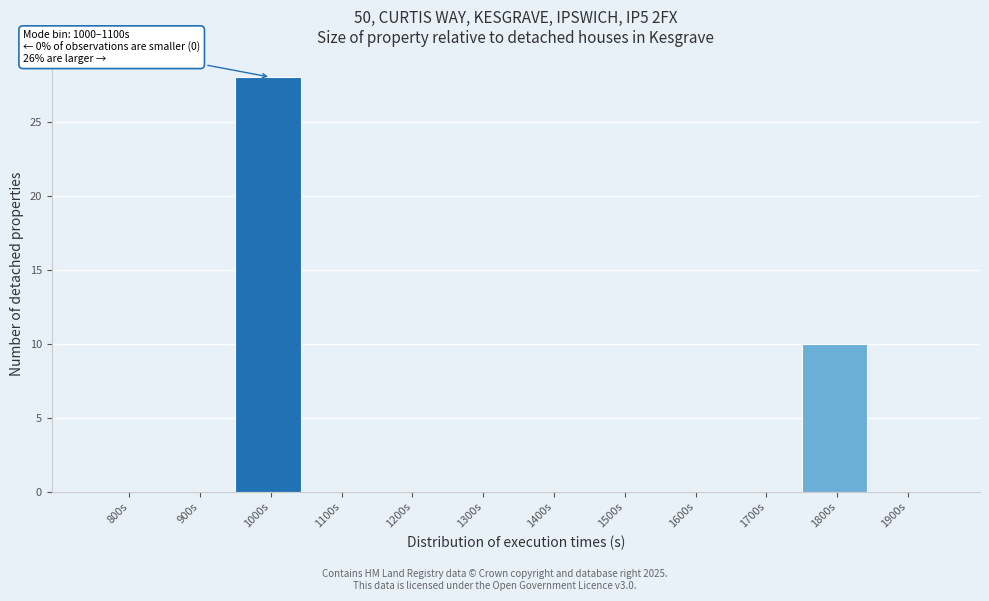

Reading left to right, extract all data points from this chart.

800s=0	900s=0	1000s=28	1100s=0	1200s=0	1300s=0	1400s=0	1500s=0	1600s=0	1700s=0	1800s=10	1900s=0